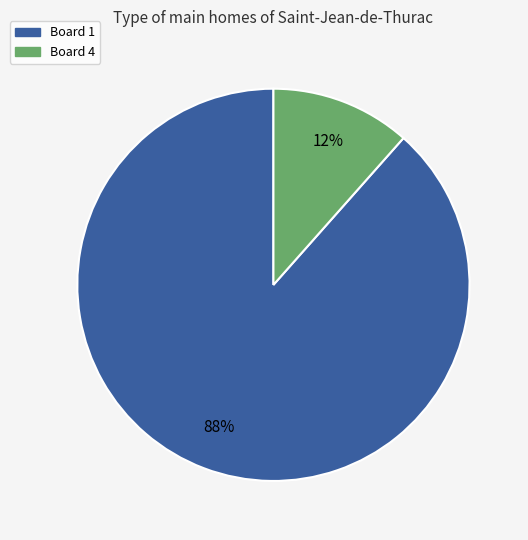

To the nearest percent, what is the average slice percentage?

50%